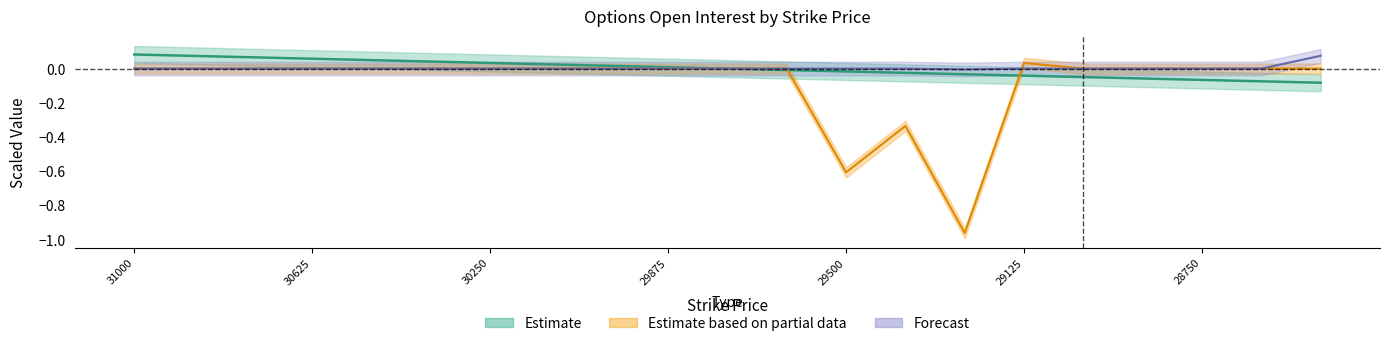

Reading left to right, list all the values displayed in this chart.

PRICE: 31000=0.1	30875=0.1	30750=0.1	30625=0.1	30500=0.0	30375=0.0	30250=0.0	30125=0.0	30000=0.0	29875=0.0	29750=0.0	29625=-0.0	29500=-0.0	29375=-0.0	29250=-0.0	29125=-0.0	29000=-0.0	28875=-0.1	28750=-0.1	28625=-0.1	28500=-0.1
PUT_sum: 31000=0.0	30875=0.0	30750=0.0	30625=0.0	30500=0.0	30375=0.0	30250=0.0	30125=0.0	30000=0.0	29875=0.0	29750=0.0	29625=0.0	29500=0.0	29375=0.0	29250=-0.0	29125=0.0	29000=0.0	28875=0.0	28750=0.0	28625=0.0	28500=0.1
CALL_total: 31000=0.0	30875=0.0	30750=0.0	30625=0.0	30500=0.0	30375=0.0	30250=0.0	30125=0.0	30000=0.0	29875=0.0	29750=0.0	29625=0.0	29500=-0.6	29375=-0.3	29250=-1.0	29125=0.0	29000=0.0	28875=0.0	28750=0.0	28625=0.0	28500=0.0